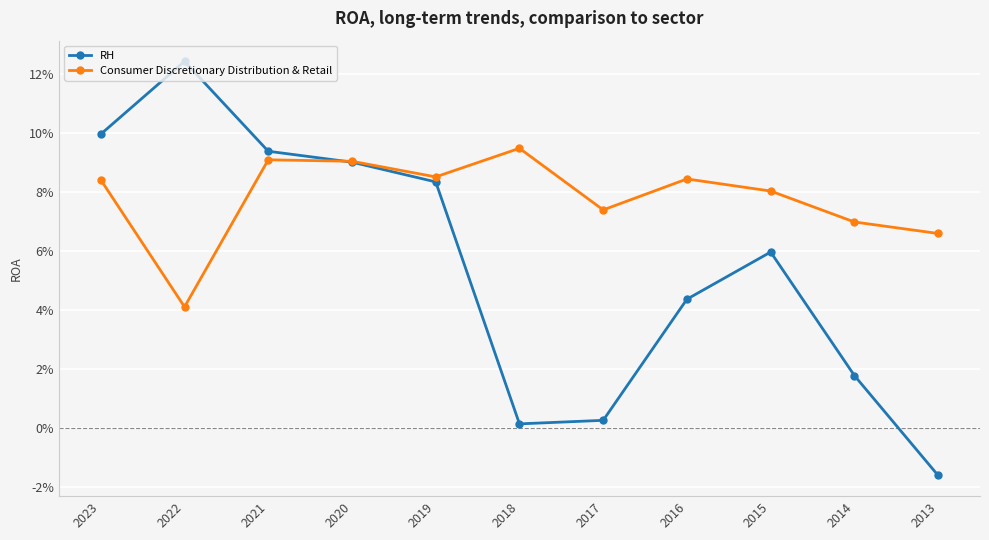

Which series has the largest total across all categories?

Consumer Discretionary Distribution & Retail